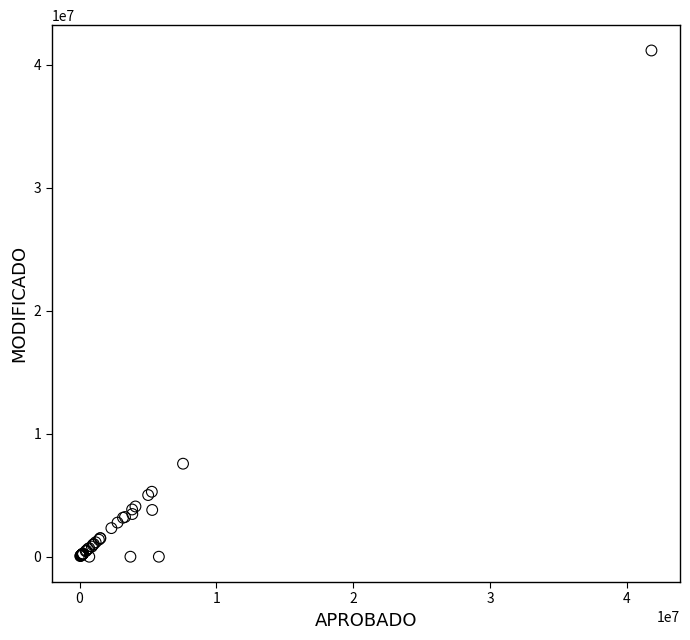

What Y value in the scatter plot is closest to 20572286?

7560000.0